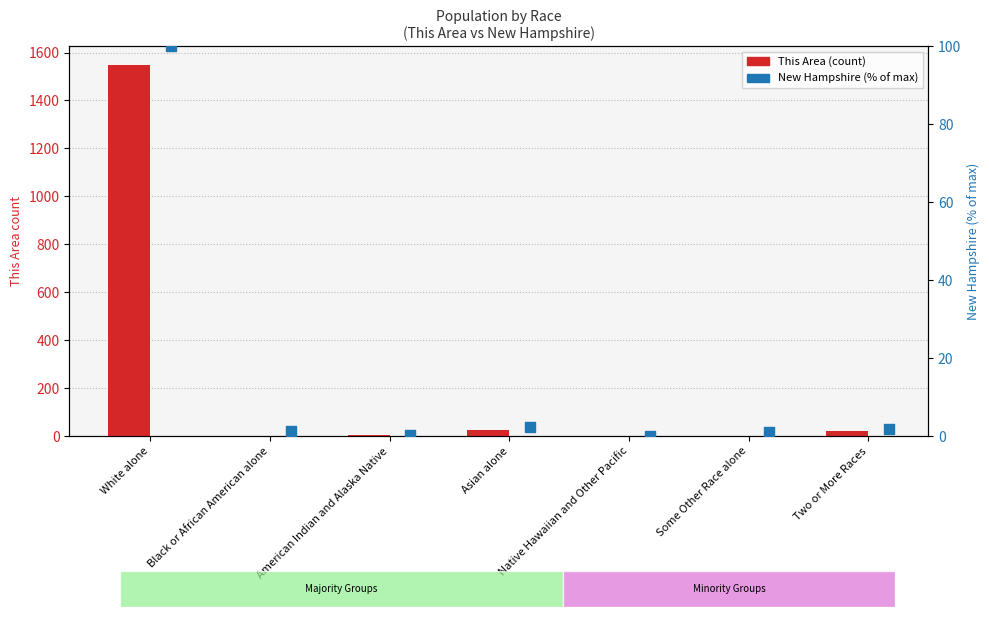

At how many categories does at least one series exceed 1438?

1